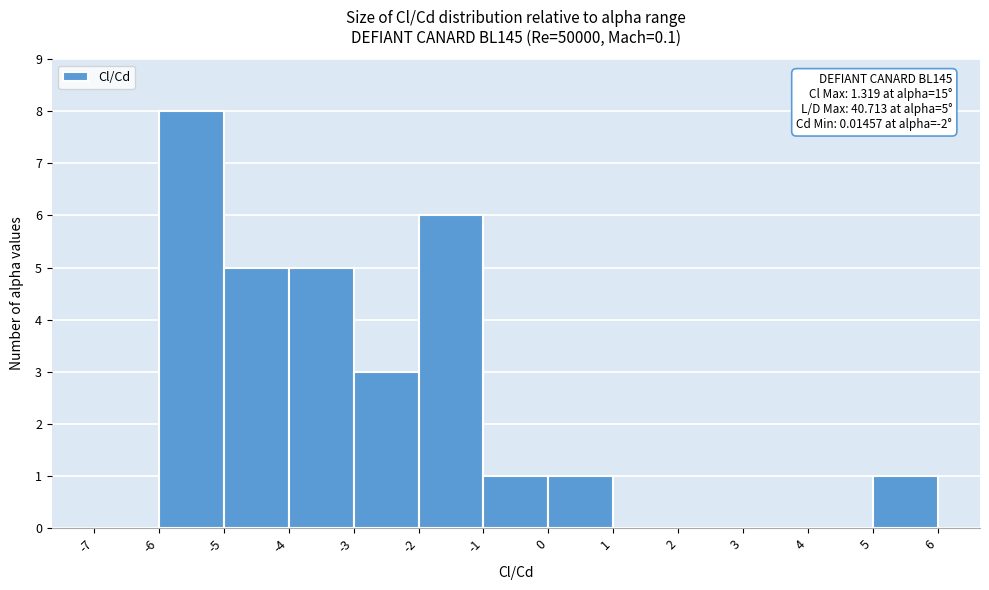

Which range on the x-axis has the tallest bar?

-6 to -5